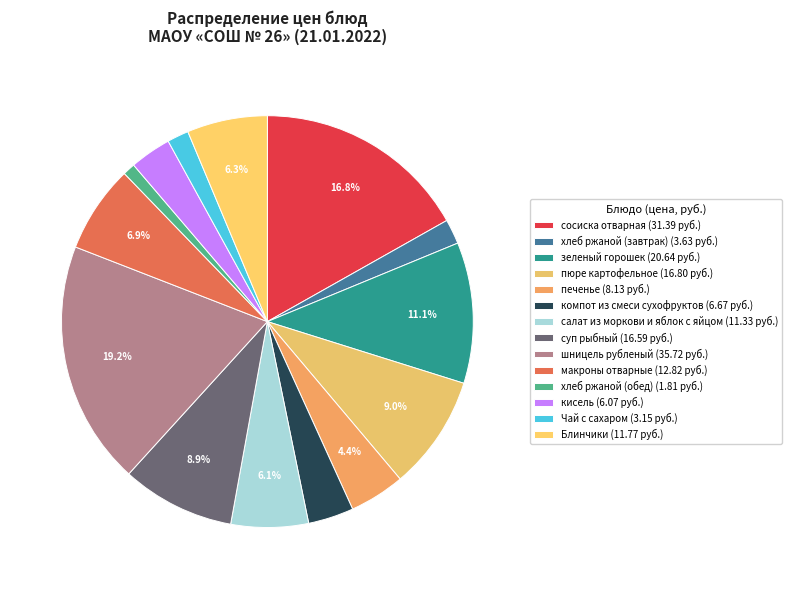

Rank the categories by value from highest to lowest.

шницель рубленый, сосиска отварная, зеленый горошек, пюре картофельное, суп рыбный, макроны отварные, Блинчики, салат из моркови и яблок с яйцом, печенье, компот из смеси сухофруктов, кисель, хлеб ржаной (завтрак), Чай с сахаром, хлеб ржаной (обед)